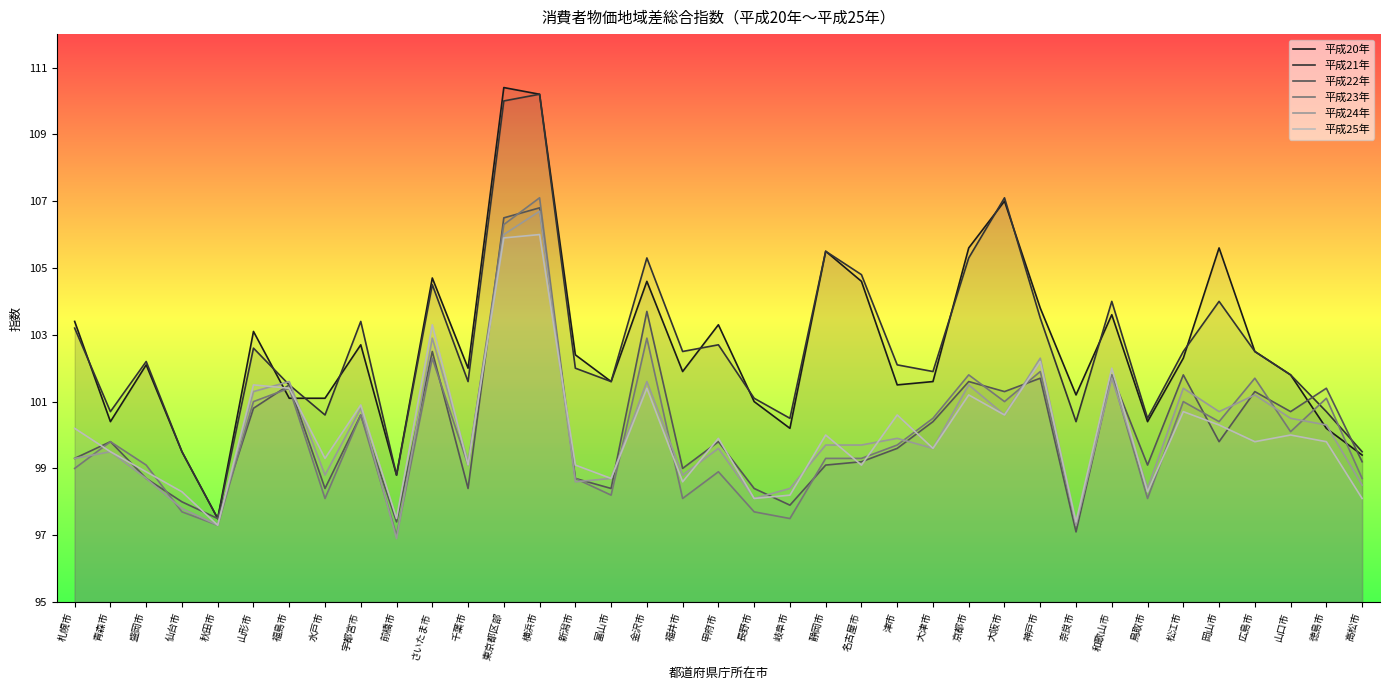

Which category has the highest value in the 平成24年 series?

横浜市